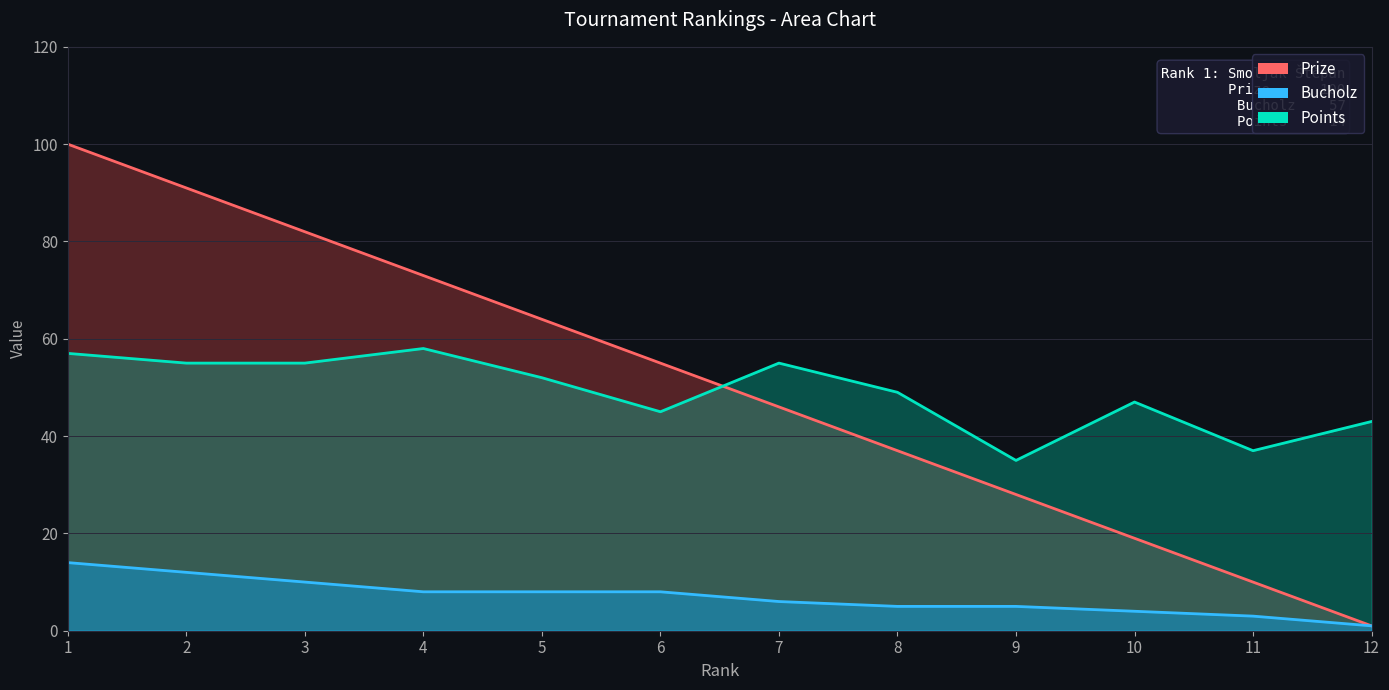

At 12, list the series in order from largest to smallest.

Bucholz, Prize, Points